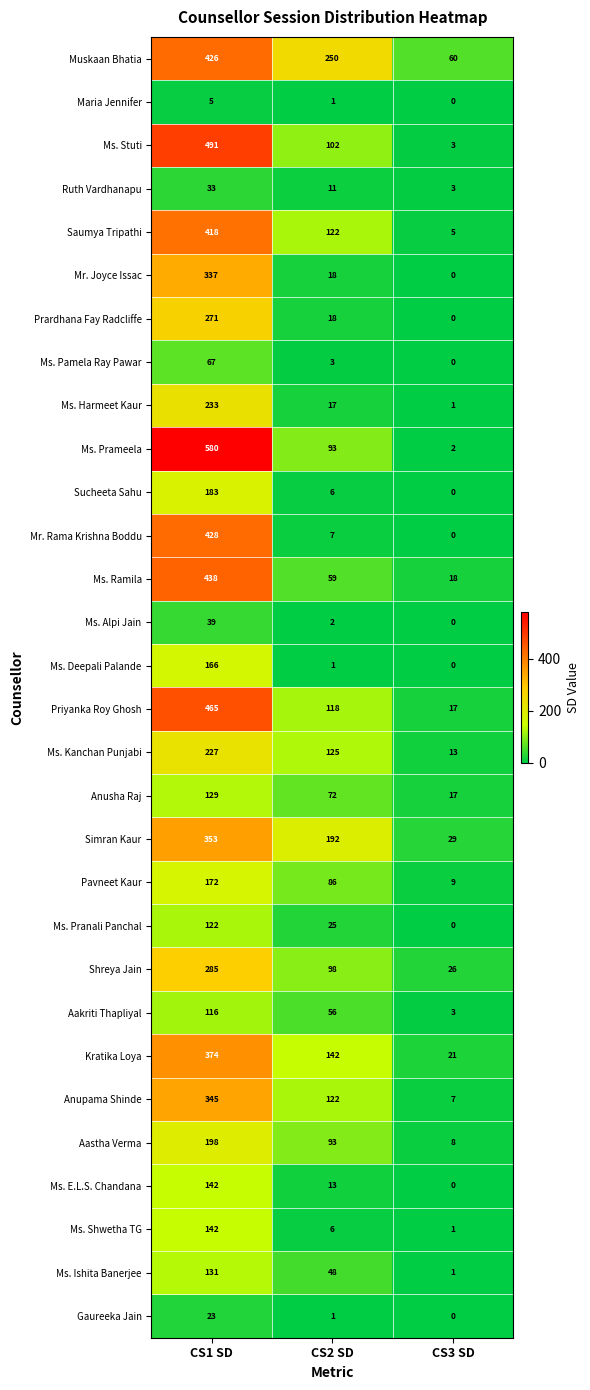

Is it true that Ms. Deepali Palande equals 2 at CS2 SD?

False